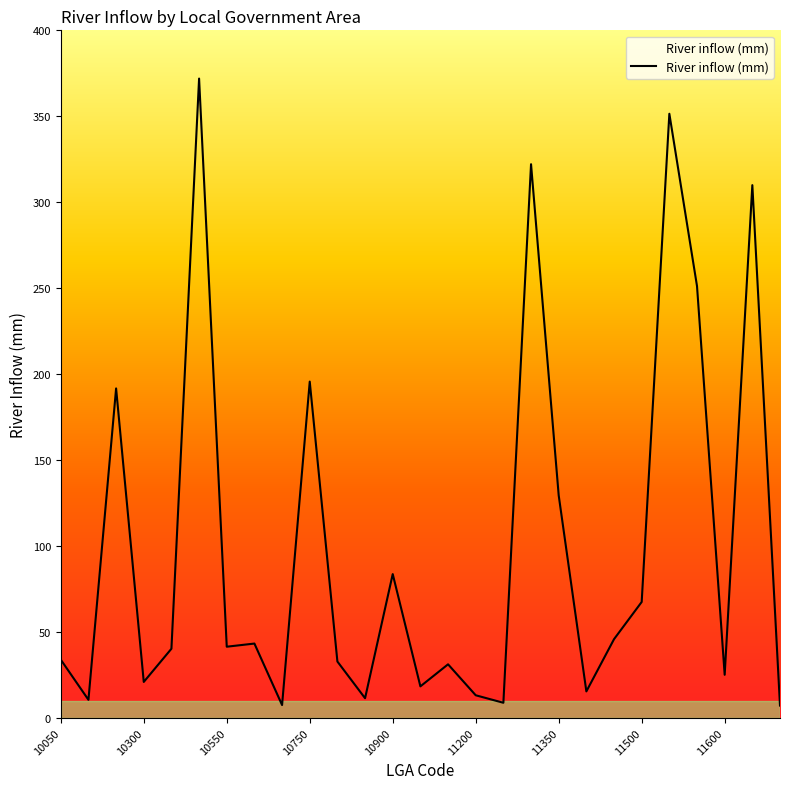

What is the maximum value shown in the chart?

371.9